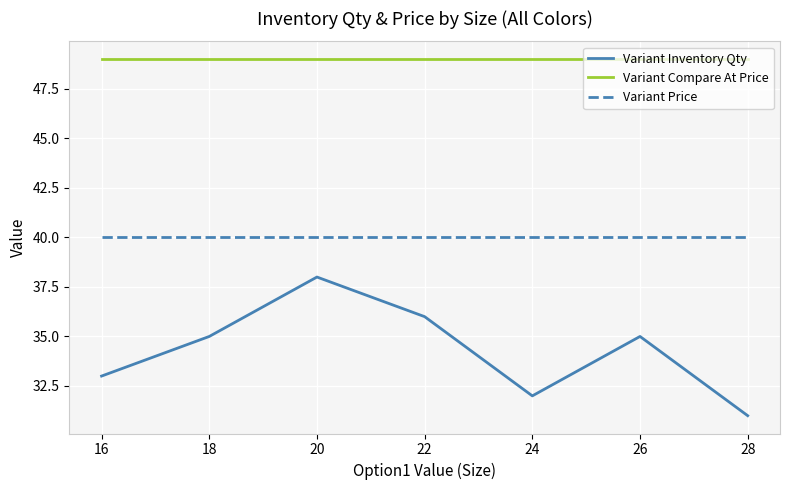

What is the difference between the Variant Inventory Qty values at 24 and 16?

1